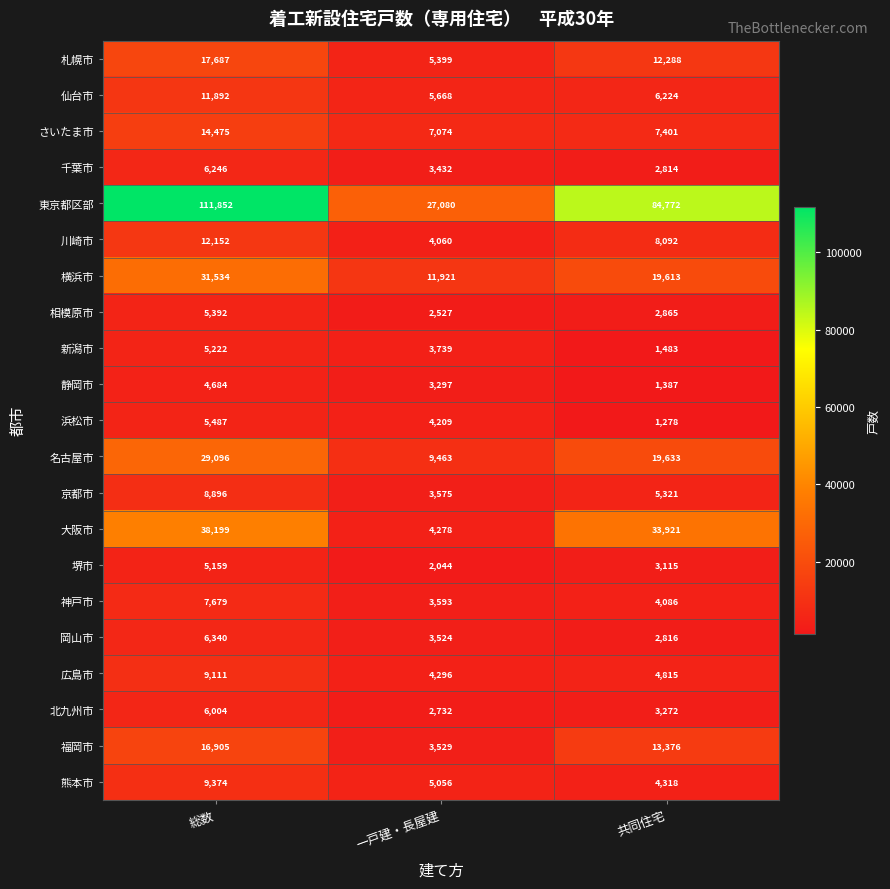

What is the minimum value for 北九州市?

2732